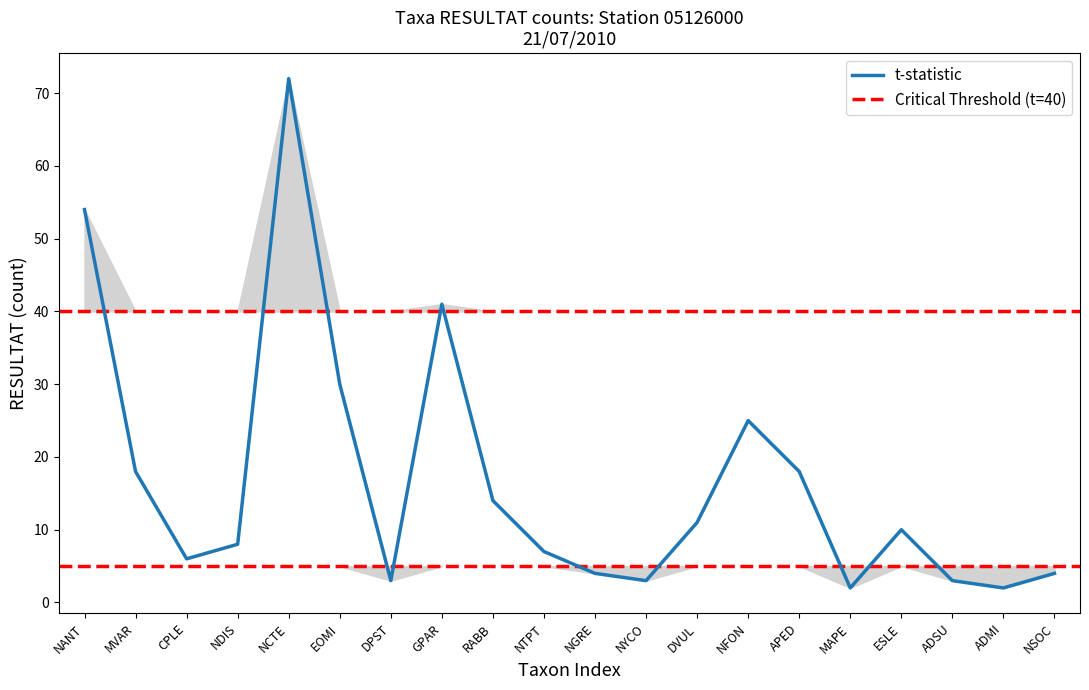

What position from the right is DVUL?

8